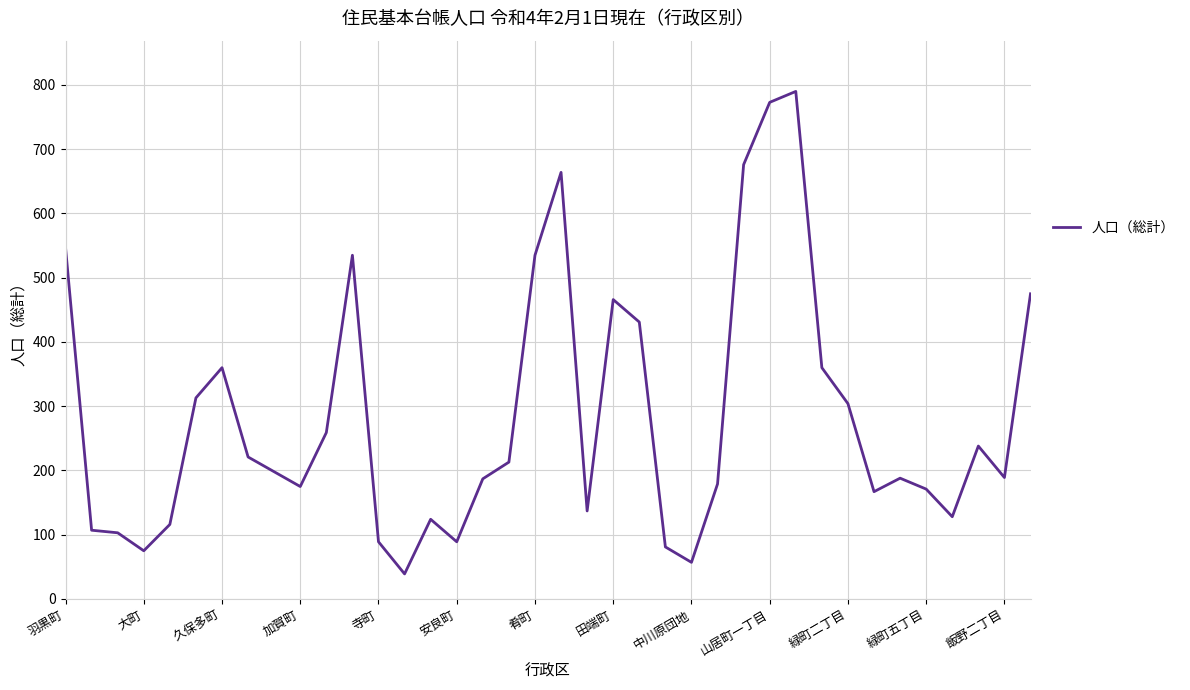

What is the minimum value shown in the chart?

39